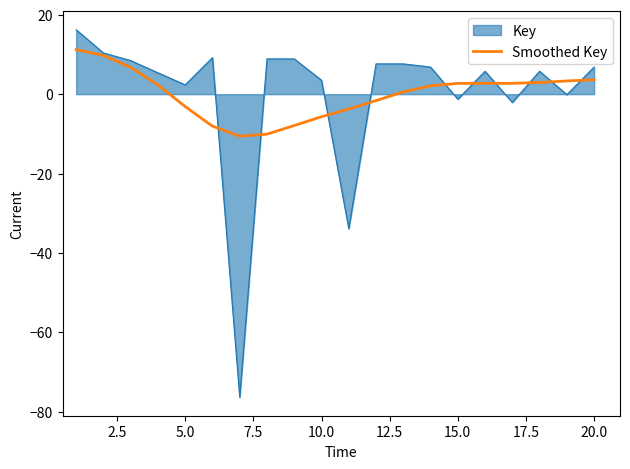

What is the maximum value shown in the chart?

16.2